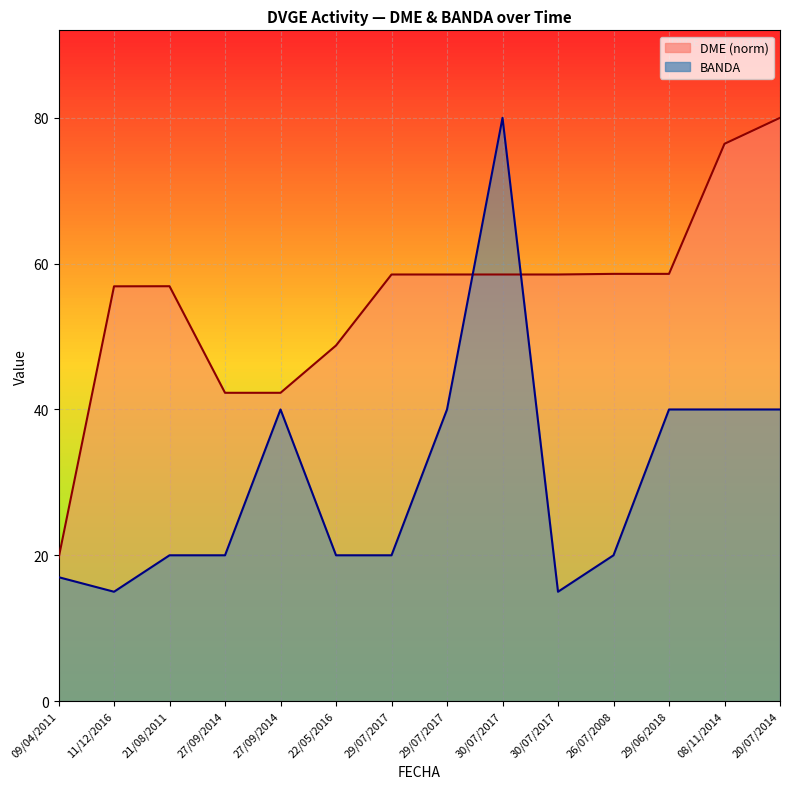

The value of DME at 22/05/2016 is 87.7. True or false?

False